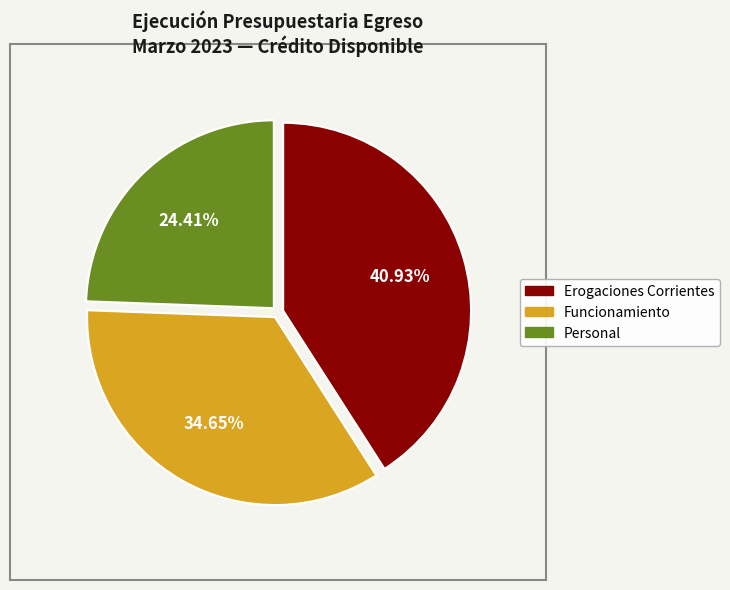

Does any single category account for the majority?

No